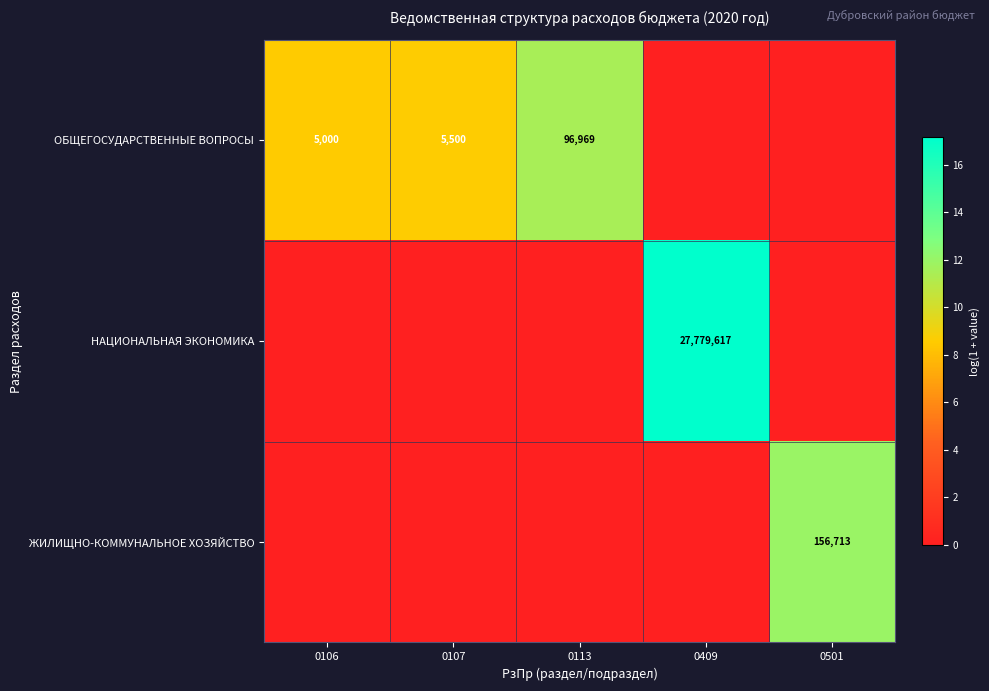

At which category is the sum across all series the highest?

0409